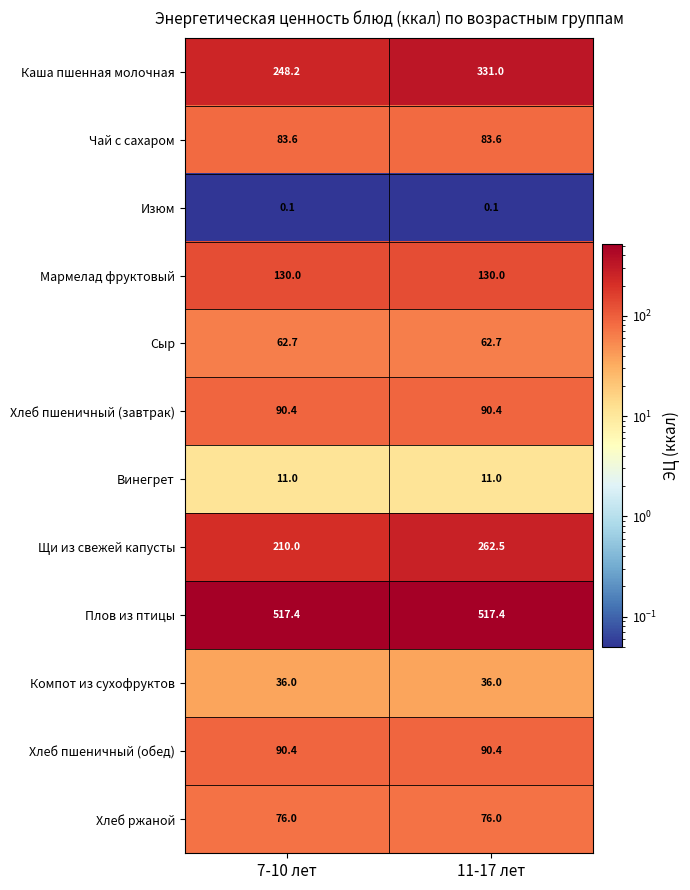

What is the greatest value displayed?

517.4